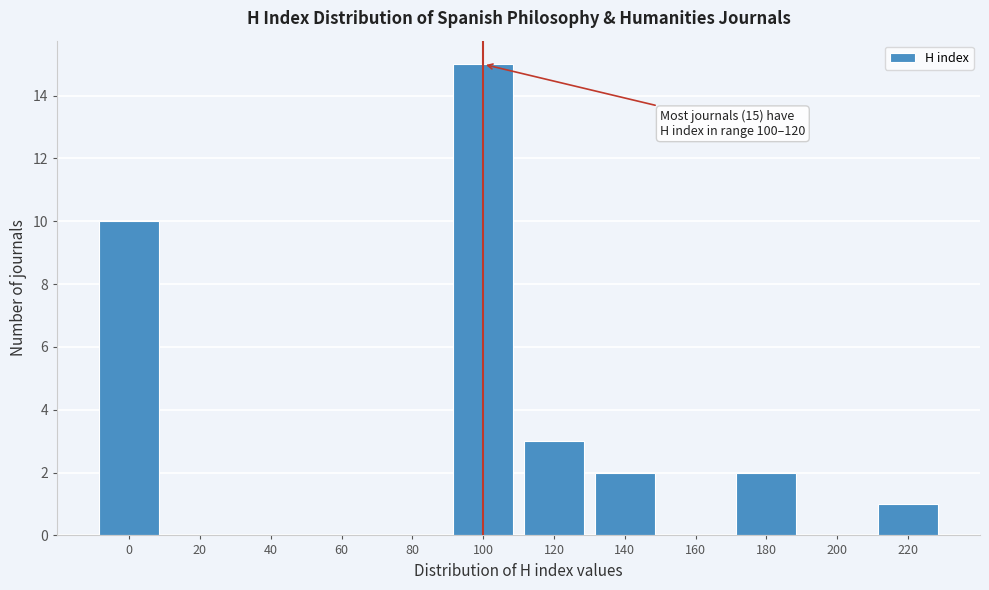

Reading left to right, transcribe all the data shown in this chart.

0=10	20=0	40=0	60=0	80=0	100=15	120=3	140=2	160=0	180=2	200=0	220=1